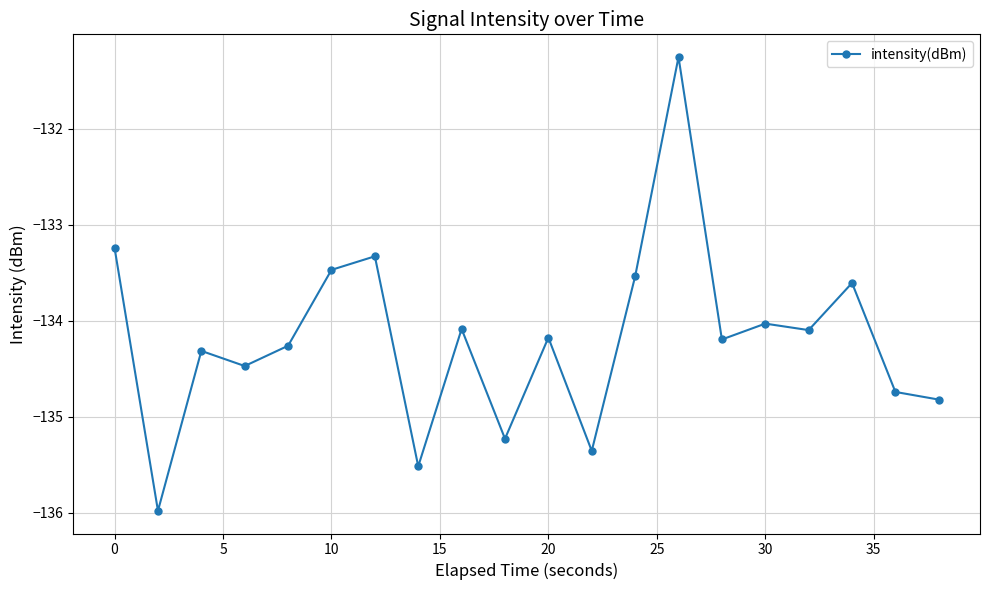

What is the maximum value shown in the chart?

-131.3